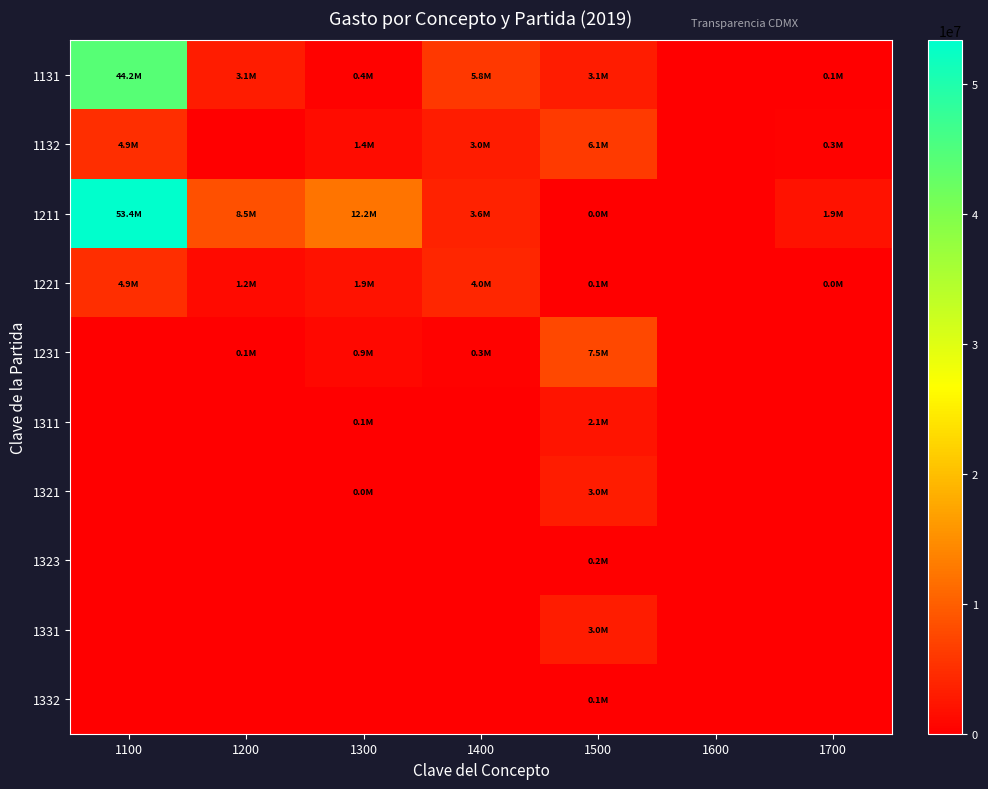

At which category is the sum across all series the highest?

1100